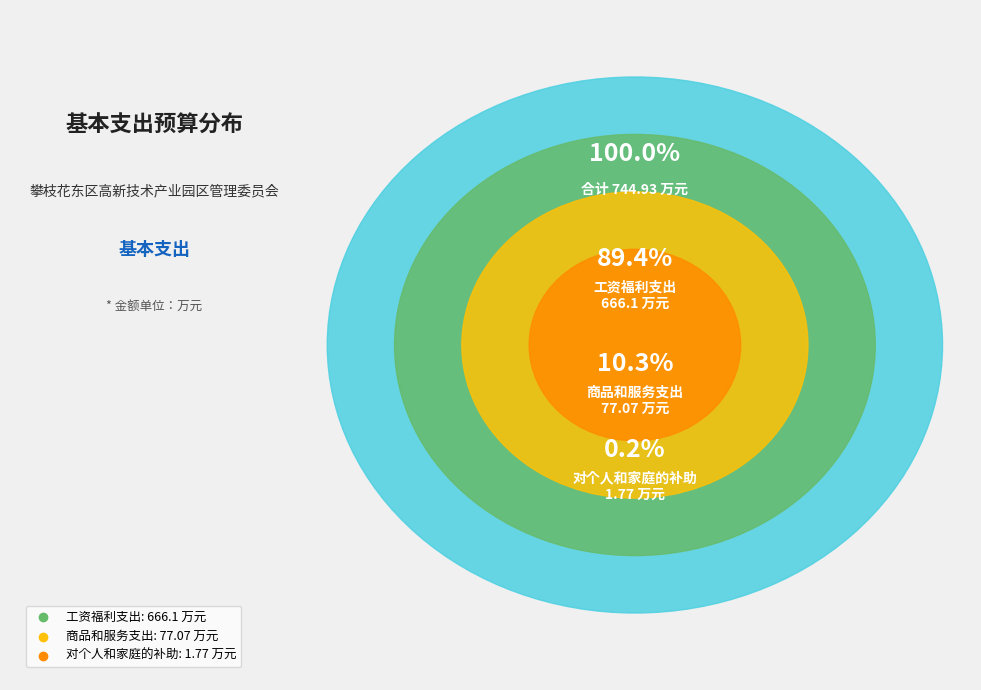

Does 工资福利支出 account for over 50% of the chart?

Yes